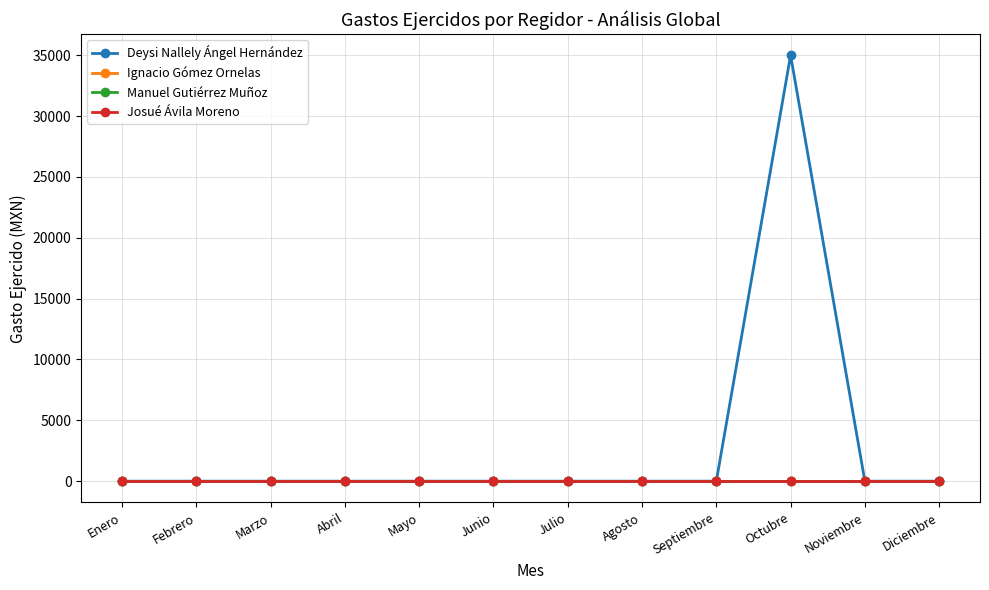

True or false: Deysi Nallely Ángel Hernández has more than 2 points higher than both neighbors.

False